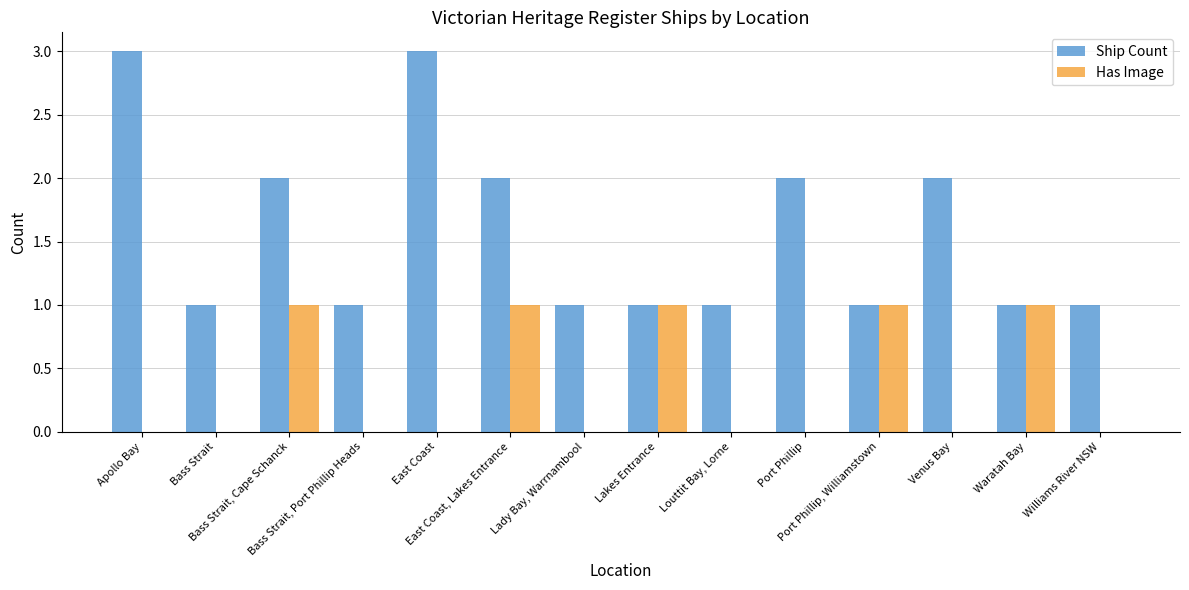

What is the highest value of the Ship Count series?

3